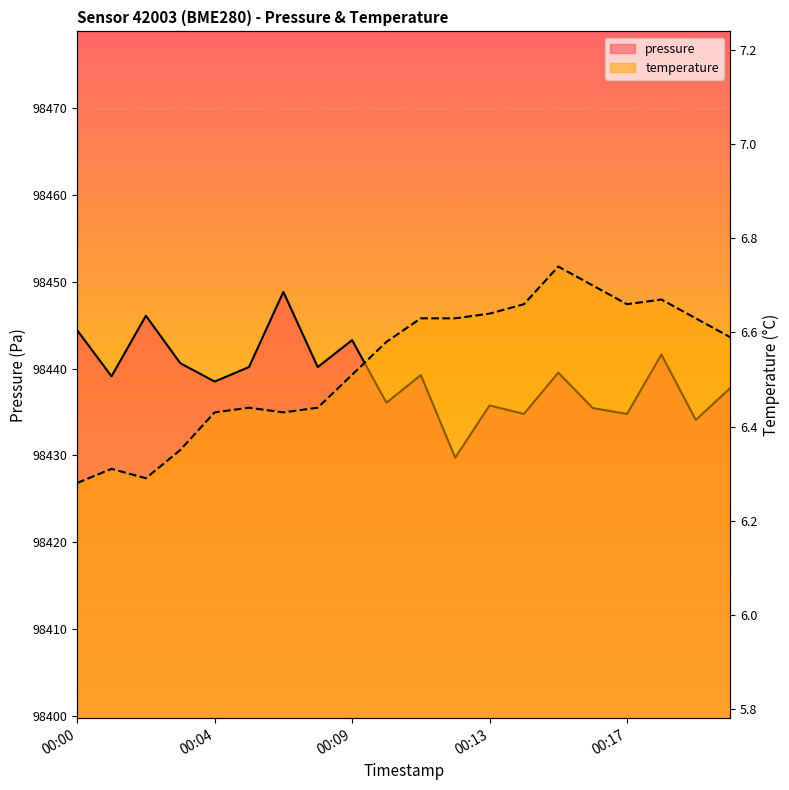

True or false: pressure and temperature intersect in this chart.

False